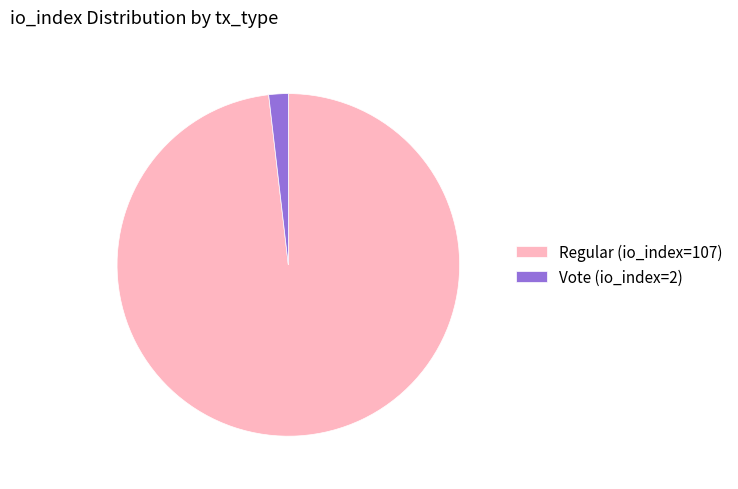

The Regular (io_index=107) slice represents 98% of the pie. True or false?

True